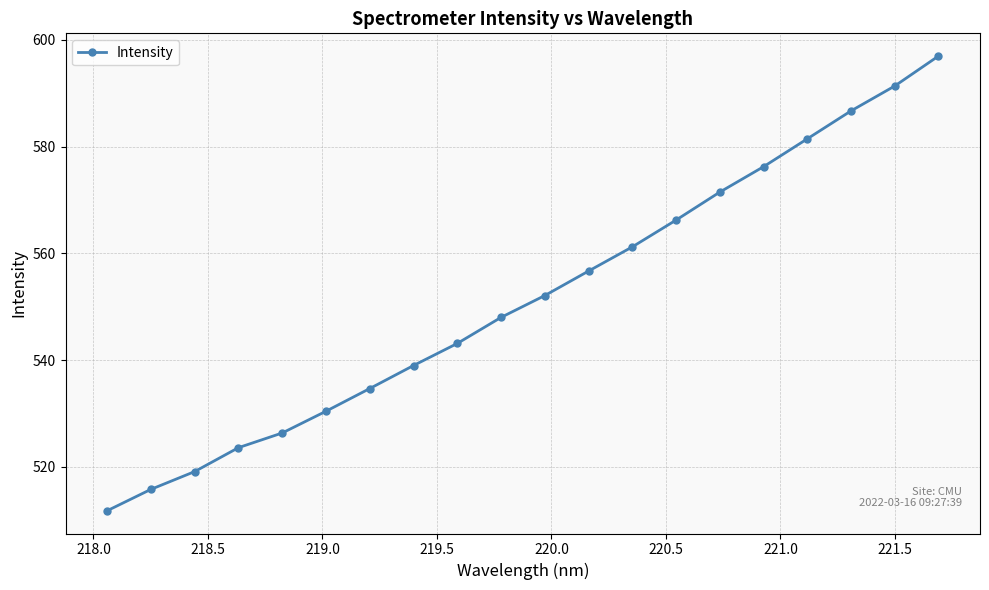

What is the greatest value displayed?

597.0